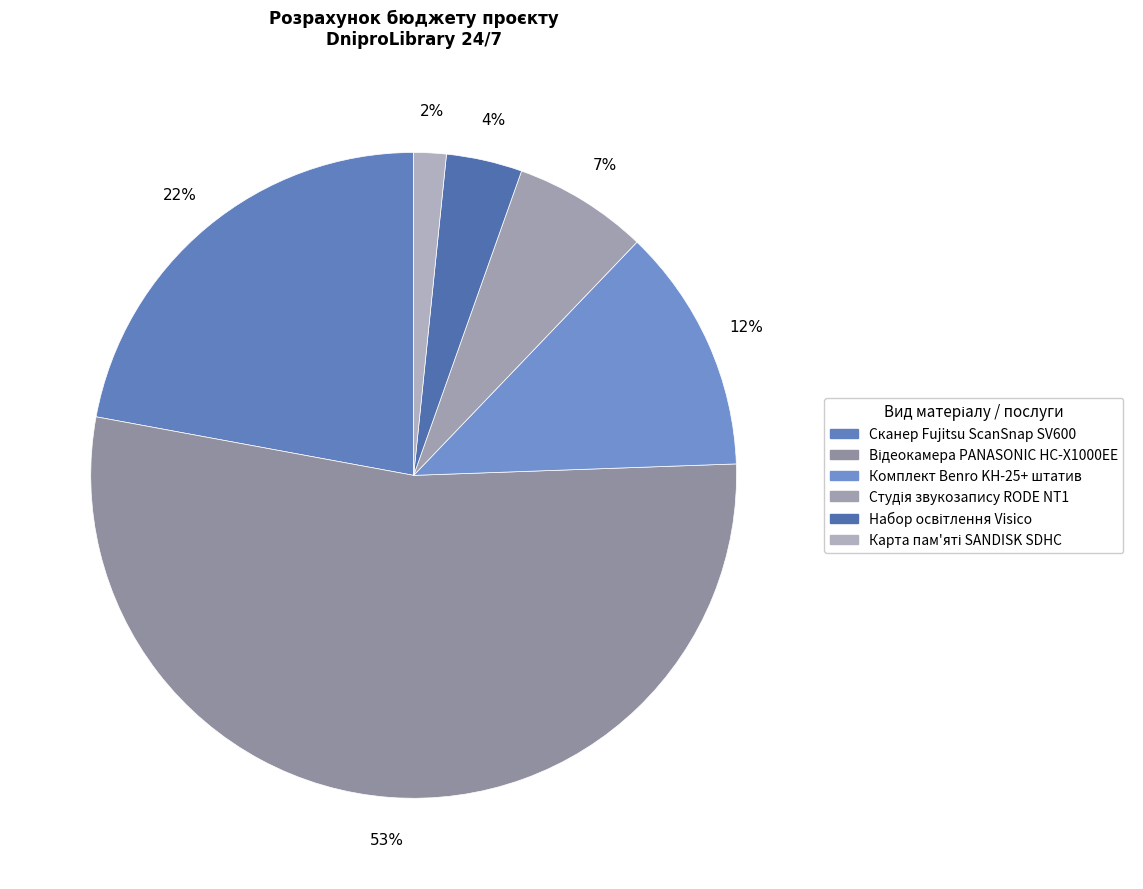

How many slices are in this pie chart?

6